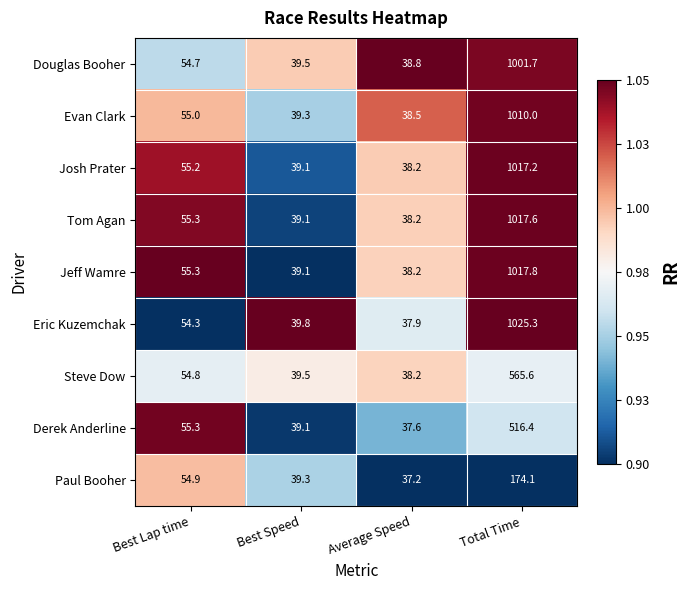

What is the sum of the Josh Prater values at Best Lap time and Total Time?

1072.4